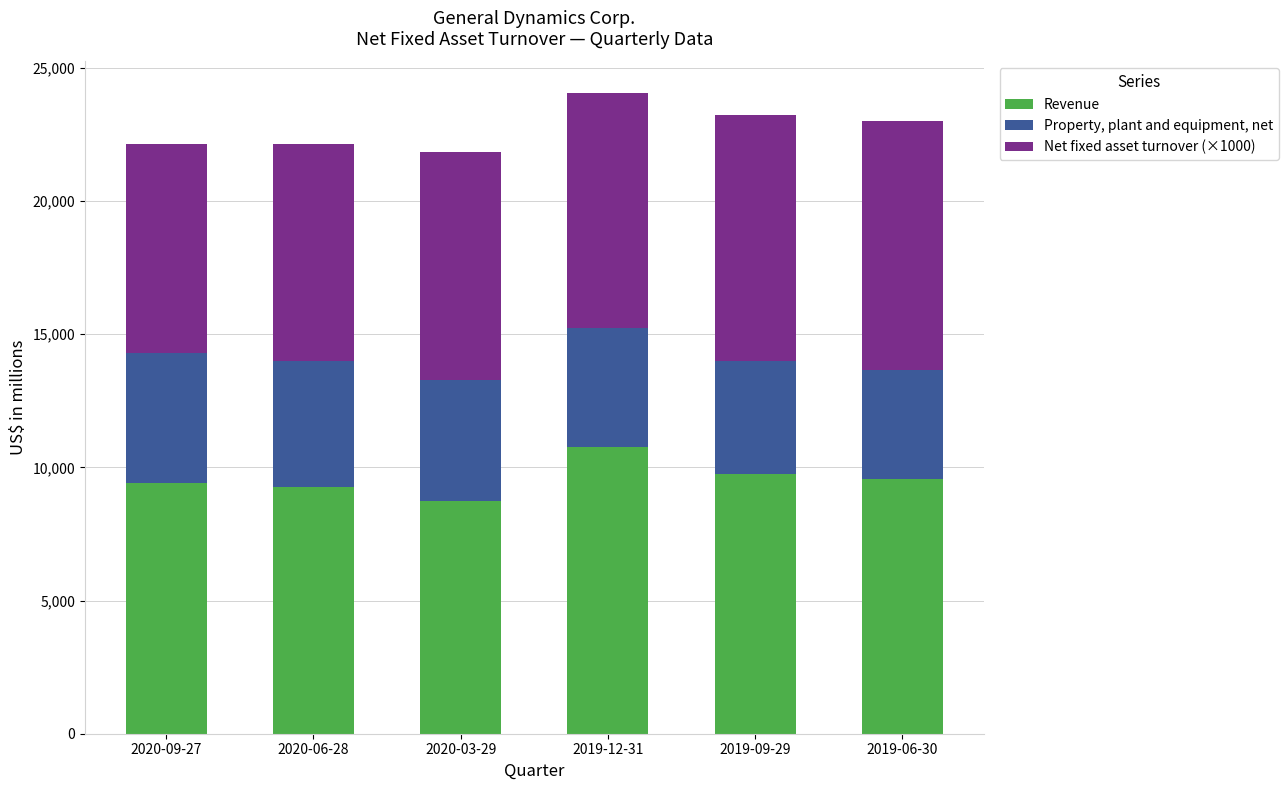

How many distinct data groups are displayed?

3